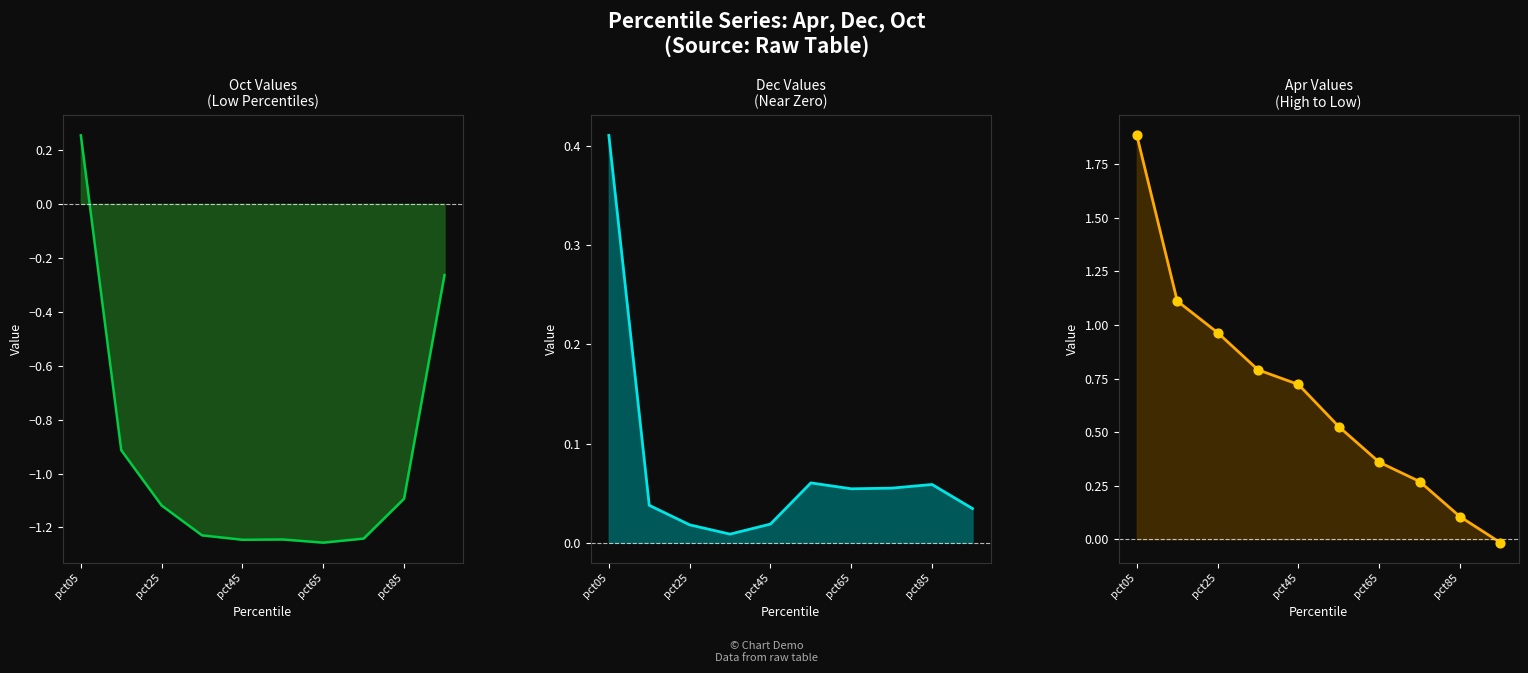

At how many categories does at least one series exceed 1?

2